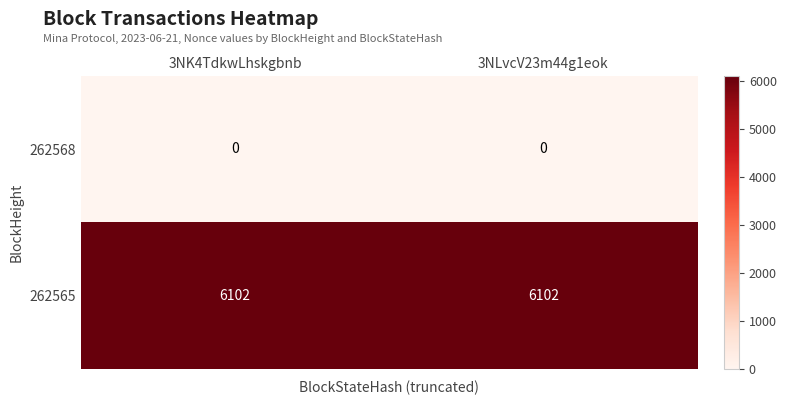

List the series in order of their overall mean, lowest first.

262568, 262565